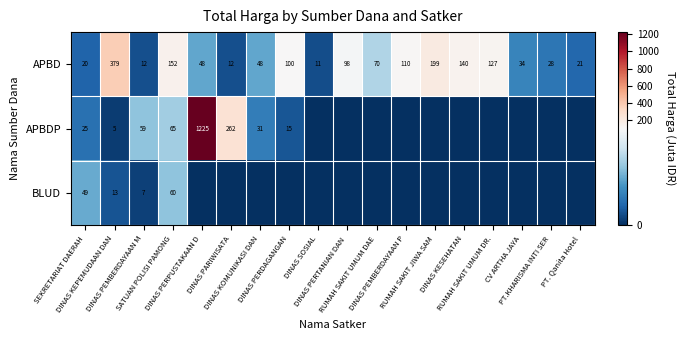

Count the number of categories in the chart.

18